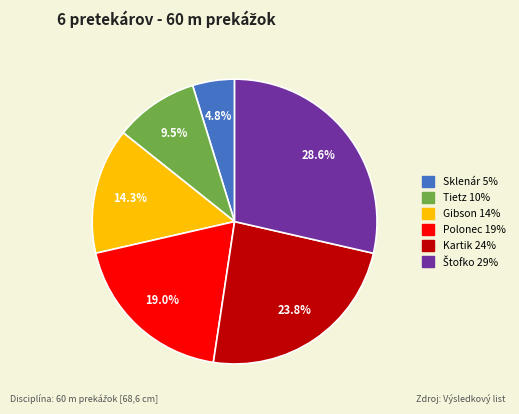

Is there any slice that represents more than half of the pie?

No